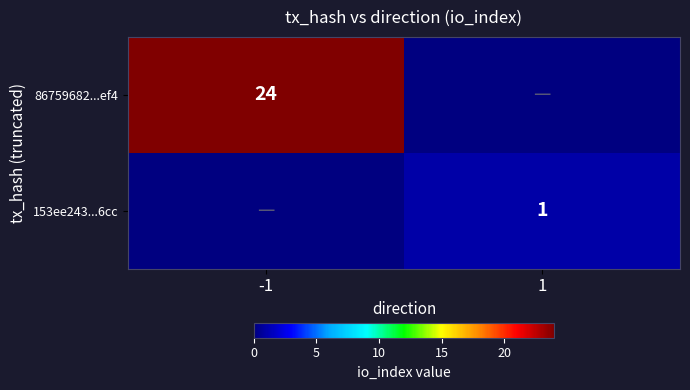

Count the number of data series in this chart.

2